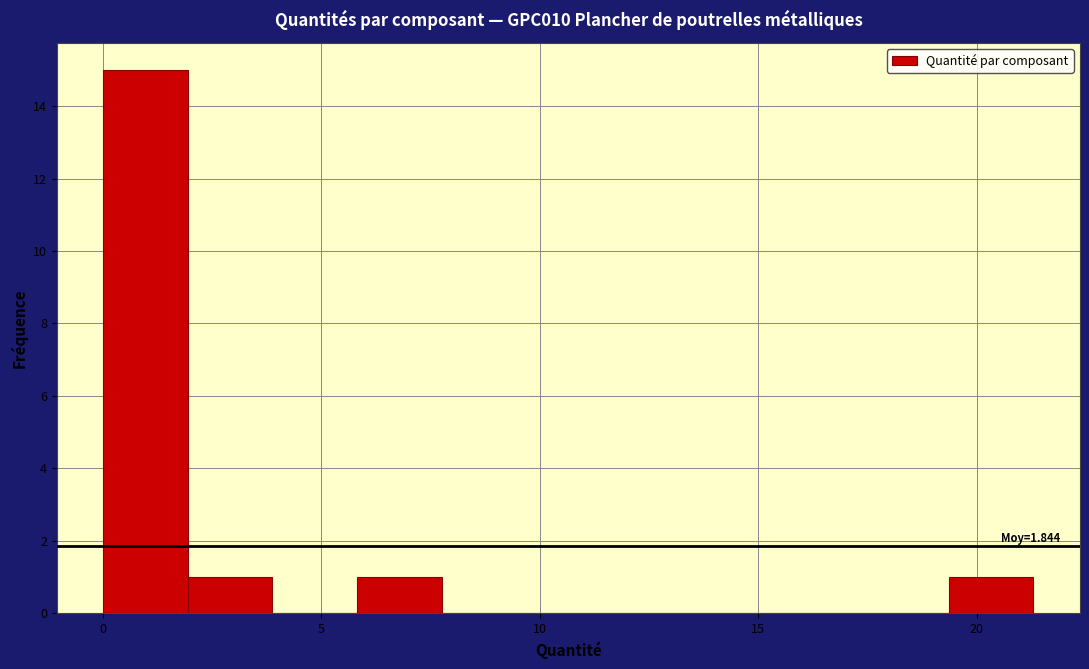

Read against the x-axis, roughly where is the centre of the tallest bar?

1.0